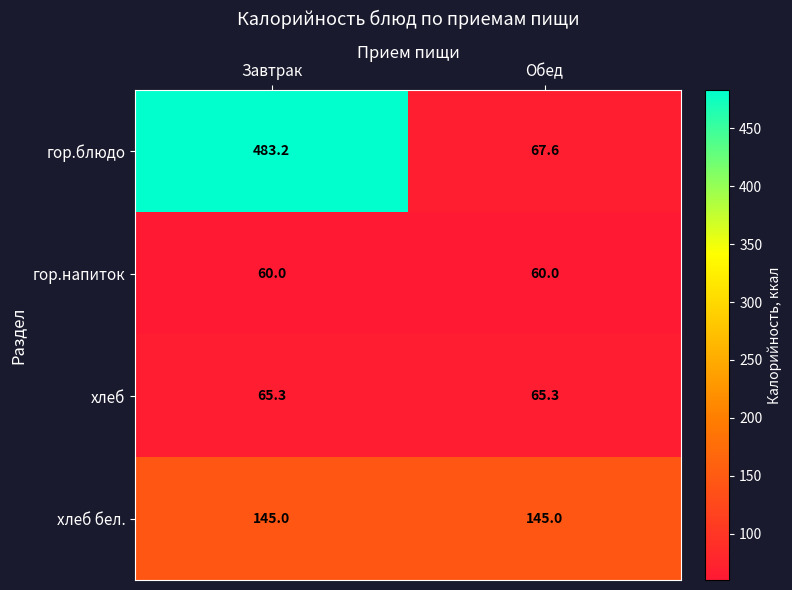

Is it true that хлеб бел. equals 246.4 at Завтрак?

False